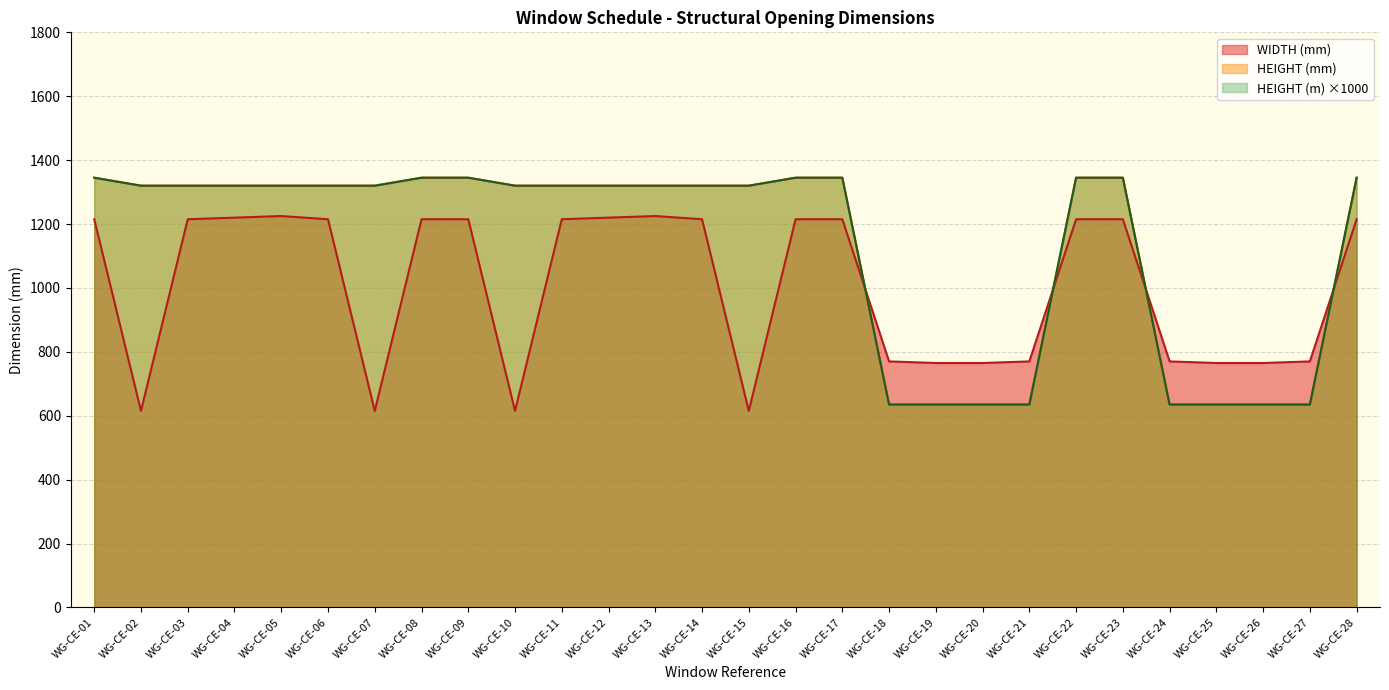

Does the chart display data point markers on the line(s)?

No